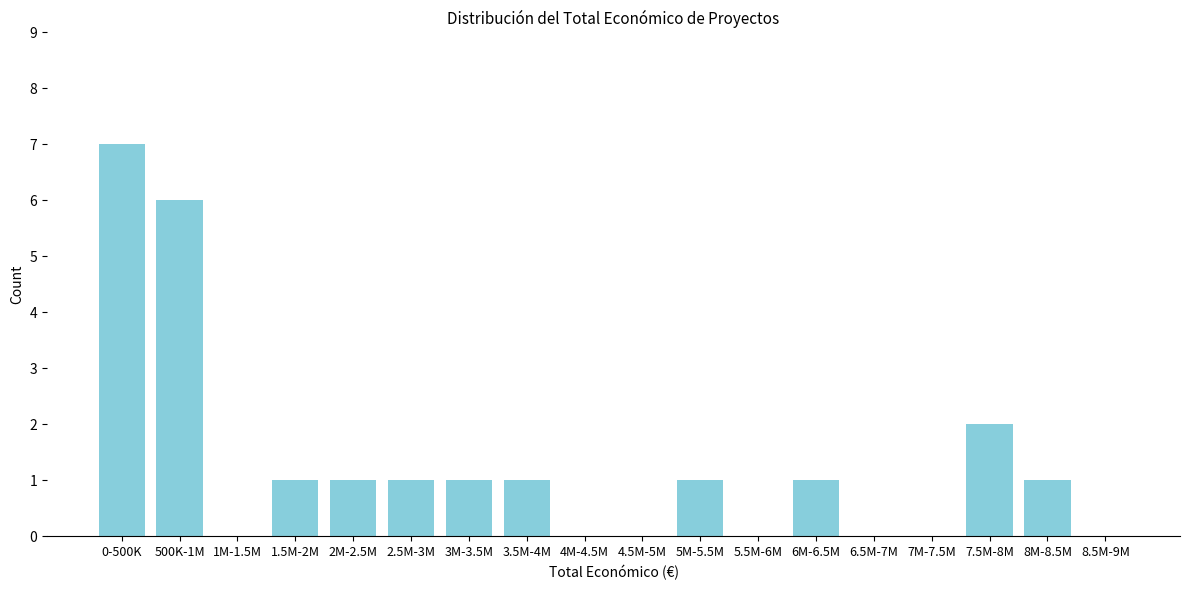

Reading left to right, extract all data points from this chart.

0-500K=7	500K-1M=6	1M-1.5M=0	1.5M-2M=1	2M-2.5M=1	2.5M-3M=1	3M-3.5M=1	3.5M-4M=1	4M-4.5M=0	4.5M-5M=0	5M-5.5M=1	5.5M-6M=0	6M-6.5M=1	6.5M-7M=0	7M-7.5M=0	7.5M-8M=2	8M-8.5M=1	8.5M-9M=0